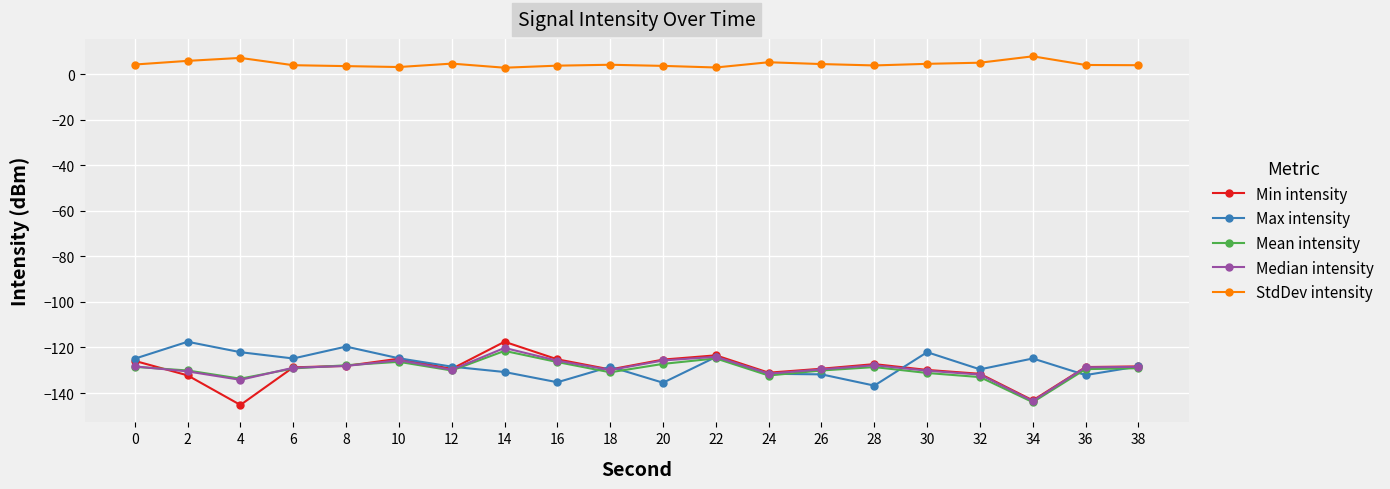

What is the smallest value displayed?

-145.2